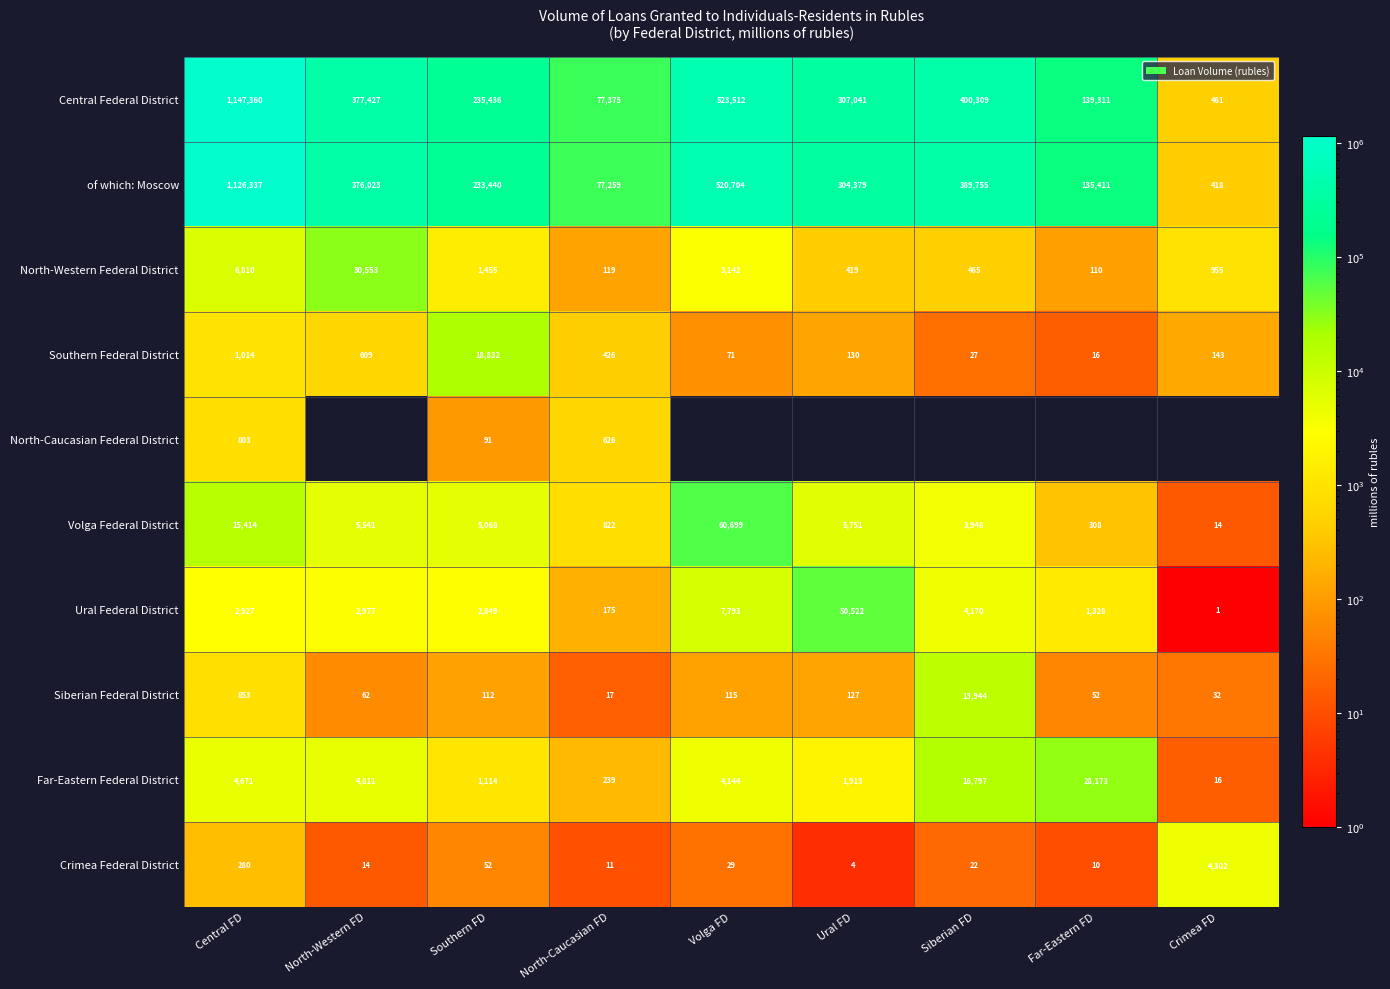

The value of North-Western Federal District at Volga FD is 1111. True or false?

False